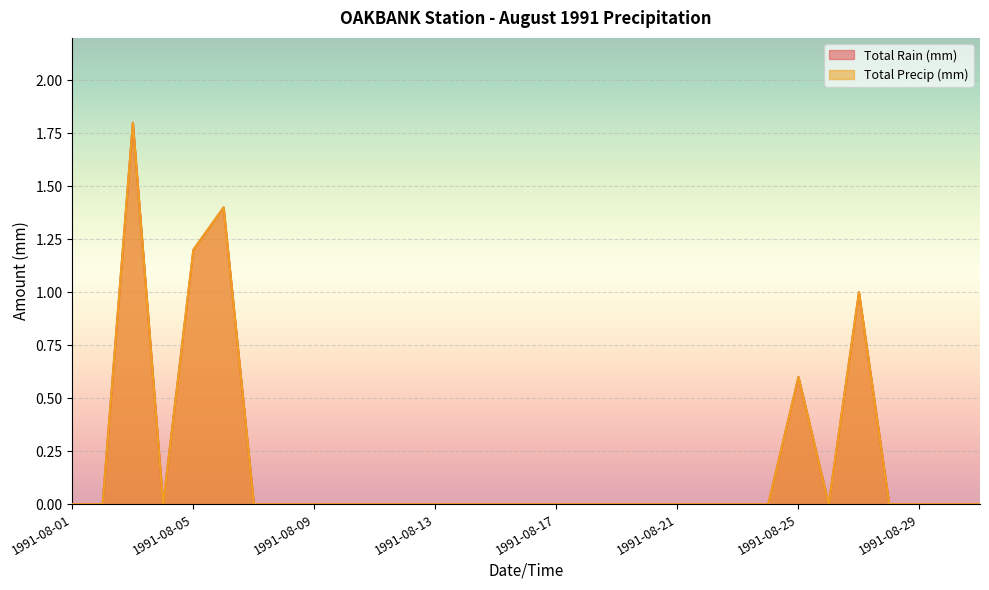

What is the sum of the Total Rain (mm) values at 1991-08-18 and 1991-08-05?

1.2